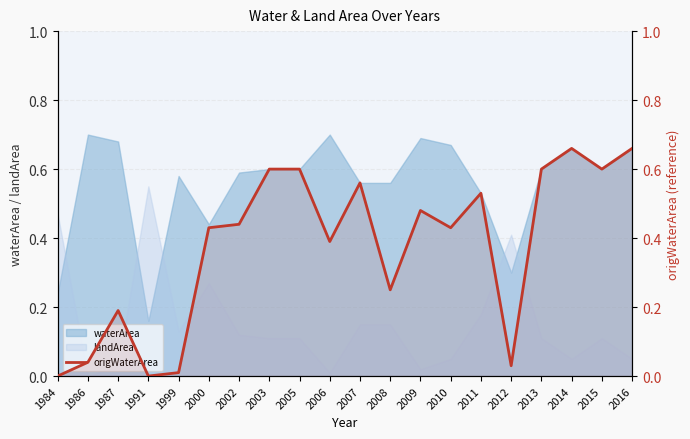

What is the difference between the second highest and minimum values?

0.7